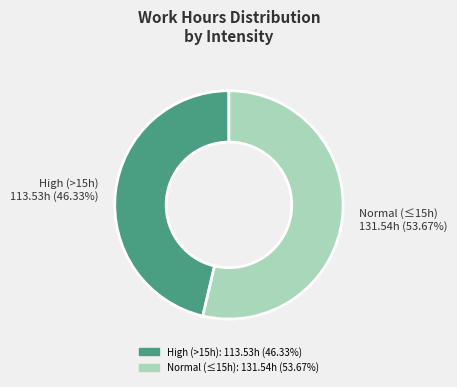

Combined, do High (>15h) 113.53h (46.33%) and Normal (≤15h) 131.54h (53.67%) account for over 50%?

Yes